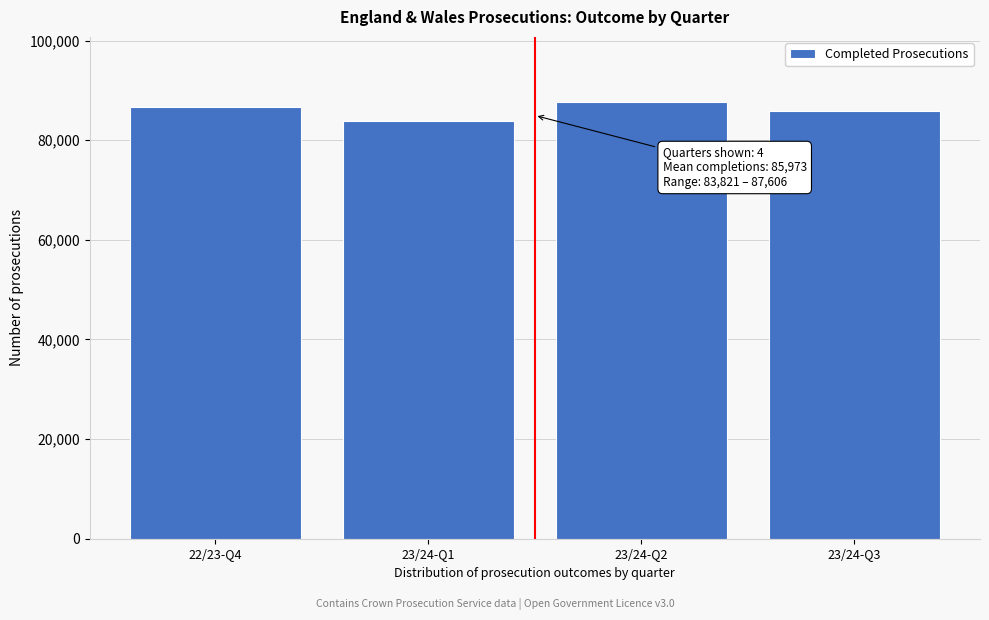

Reading right to left, extract all data points from this chart.

85895	87606	83821	86572